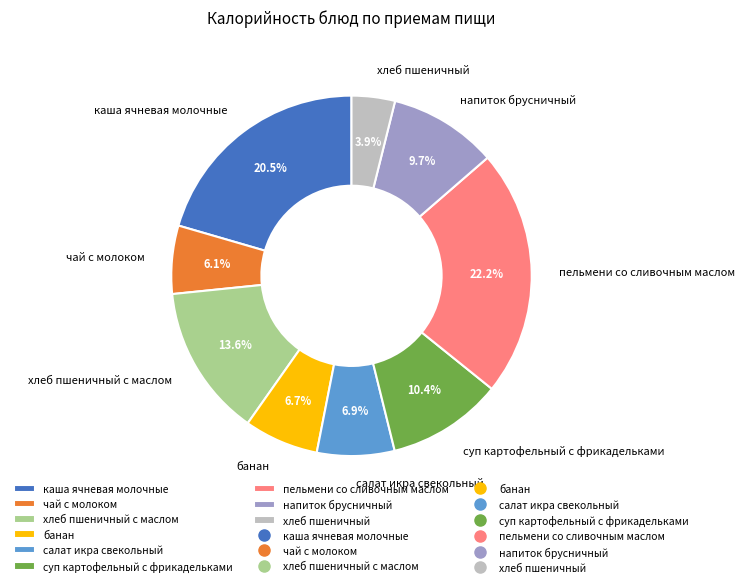

Between суп картофельный с фрикадельками and напиток брусничный, which is larger?

суп картофельный с фрикадельками